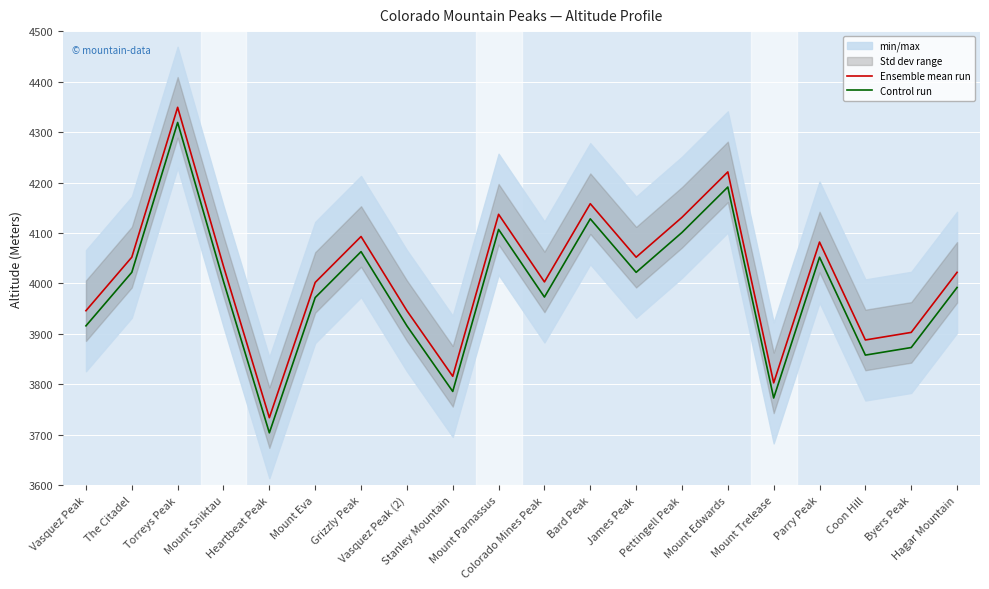

The Ensemble mean run series shows 7241 at Mount Sniktau. True or false?

False